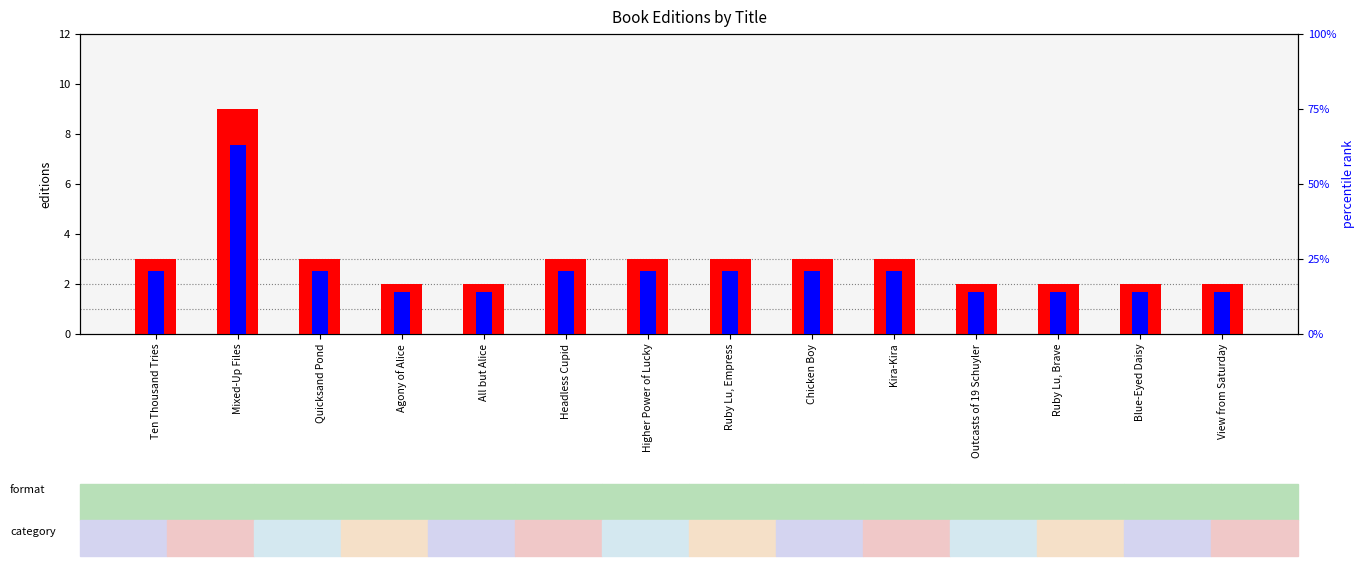

Reading left to right, list all the values displayed in this chart.

count: 3	9	3	2	2	3	3	3	3	3	2	2	2	2
percentile rank within the sample: 21	63	21	14	14	21	21	21	21	21	14	14	14	14